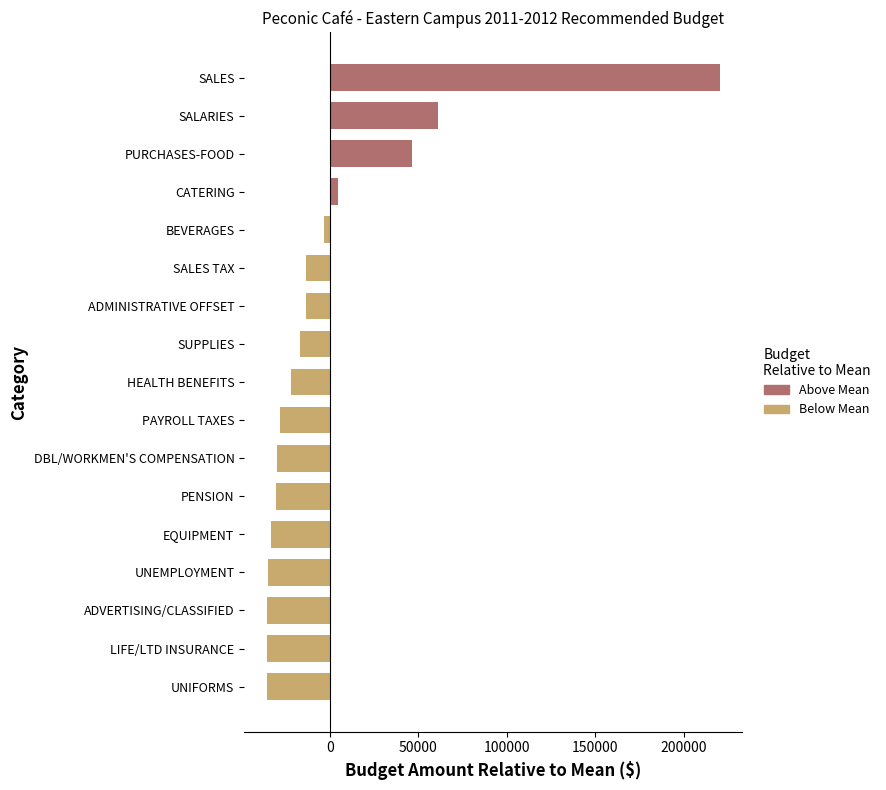

Is it true that the value at DBL/WORKMEN'S COMPENSATION is -8234.1?

False